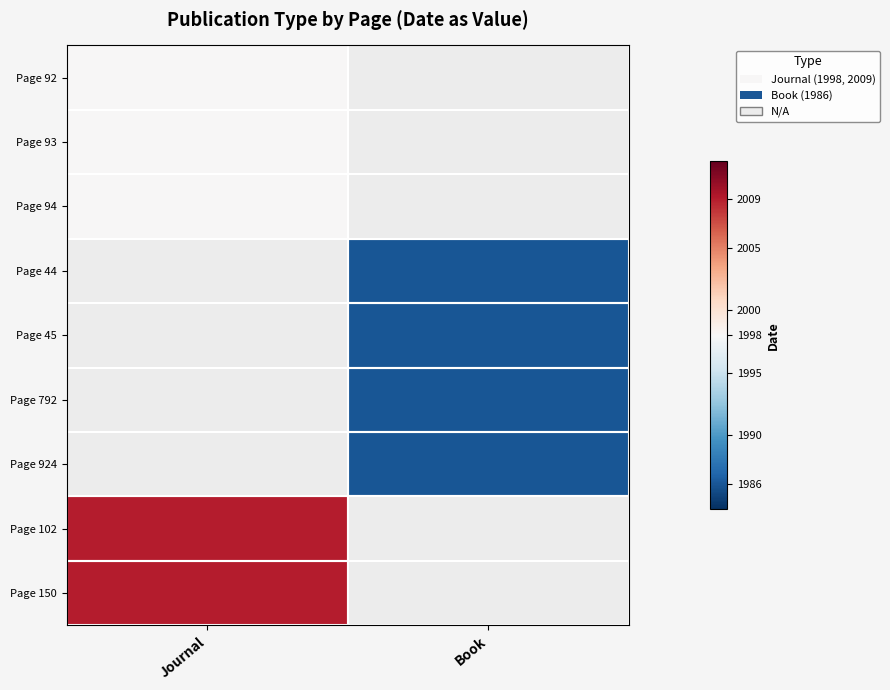

Rank the series at Page 792 from lowest to highest value.

Journal, Book